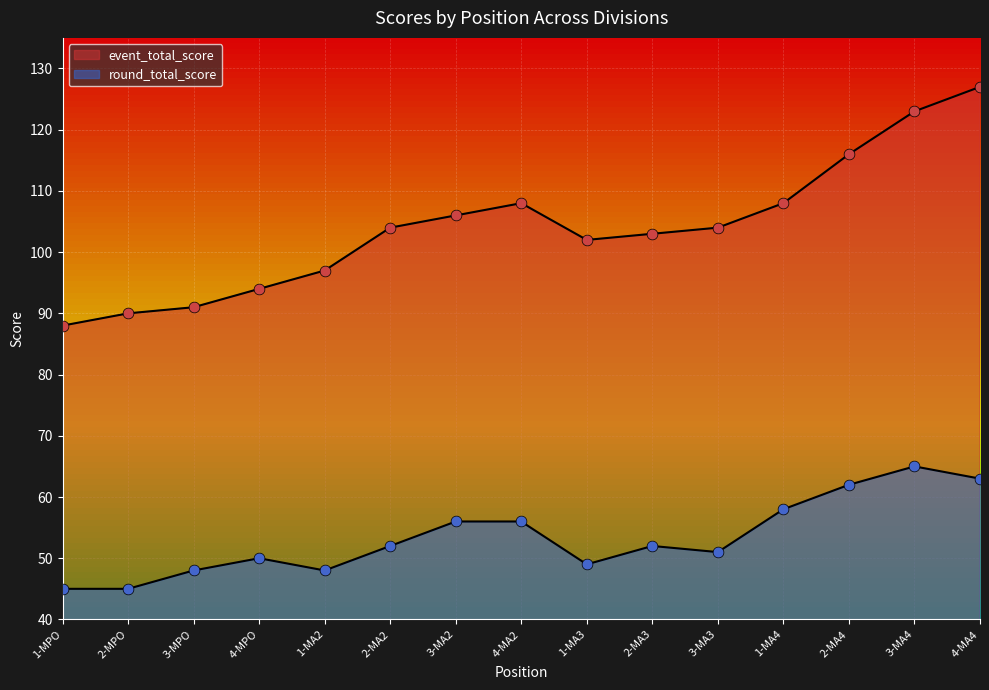

Which series has the widest spread of Y values?

event_total_score